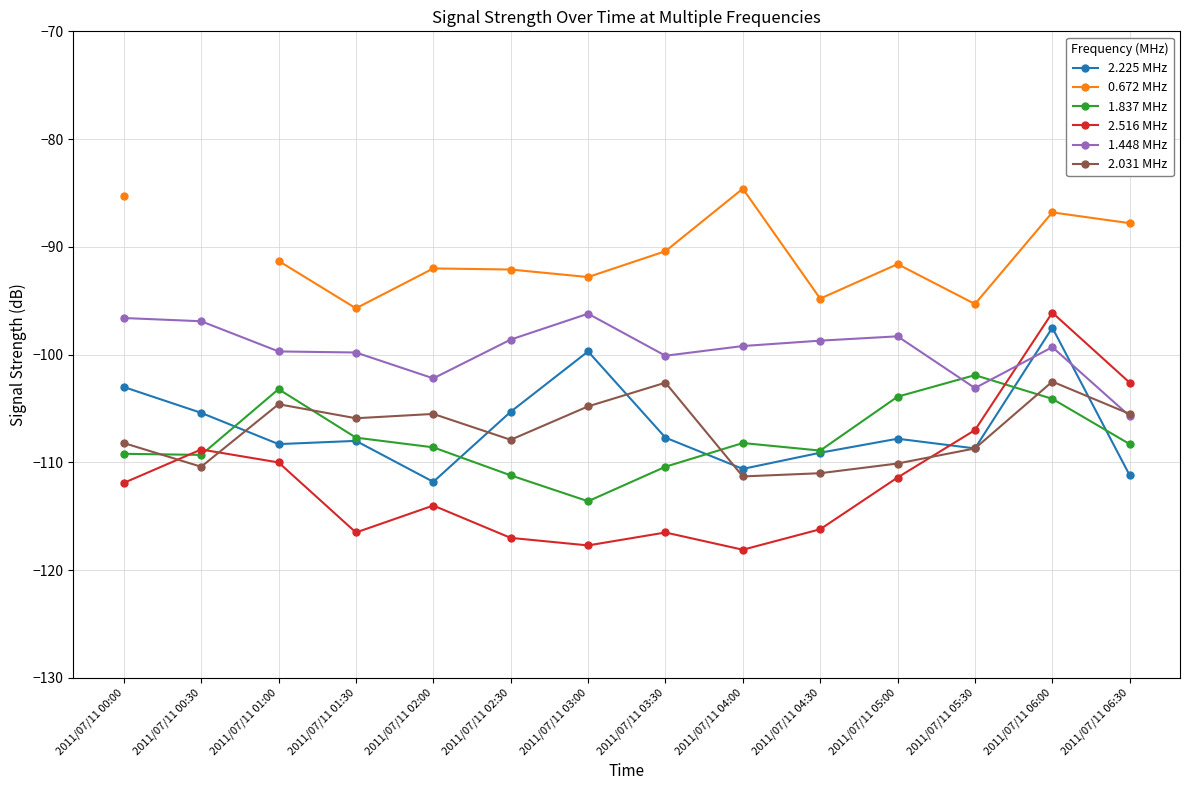

What is the value of the 2.516 MHz point at the 11th from the left?

-111.4